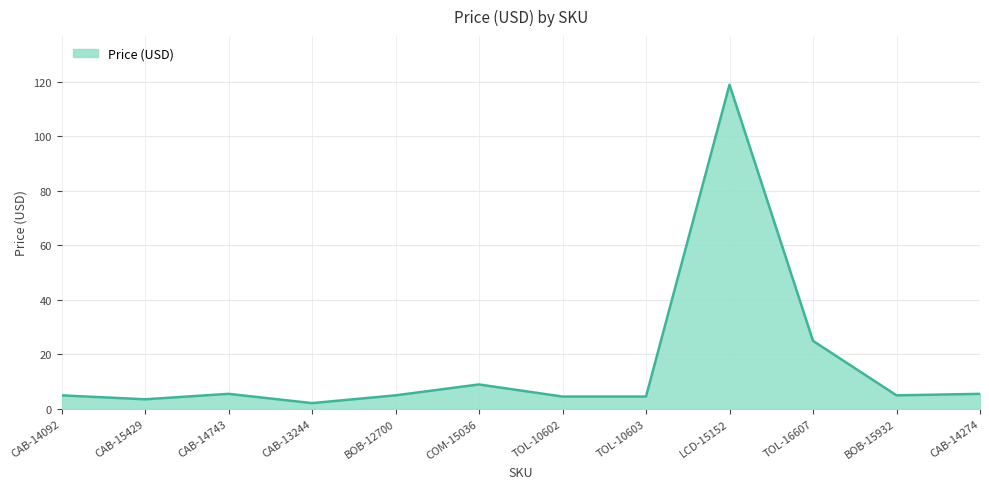

The value at TOL-16607 is 24.9. True or false?

True